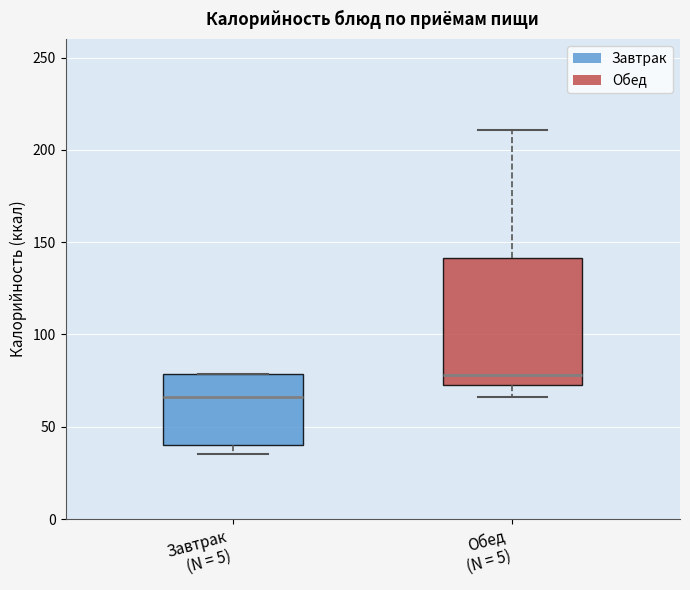

Reading left to right, transcribe this box plot: for each box, give where its median line is, the range the box spans, and where its two whiskers end, as read against the y-axis. The values are not printed on the chart, so give them approximately, as read against the axis.

Завтрак (N = 5): median 65, box 40 to 80, whiskers 35 to 80
Обед (N = 5): median 80, box 75 to 140, whiskers 65 to 210